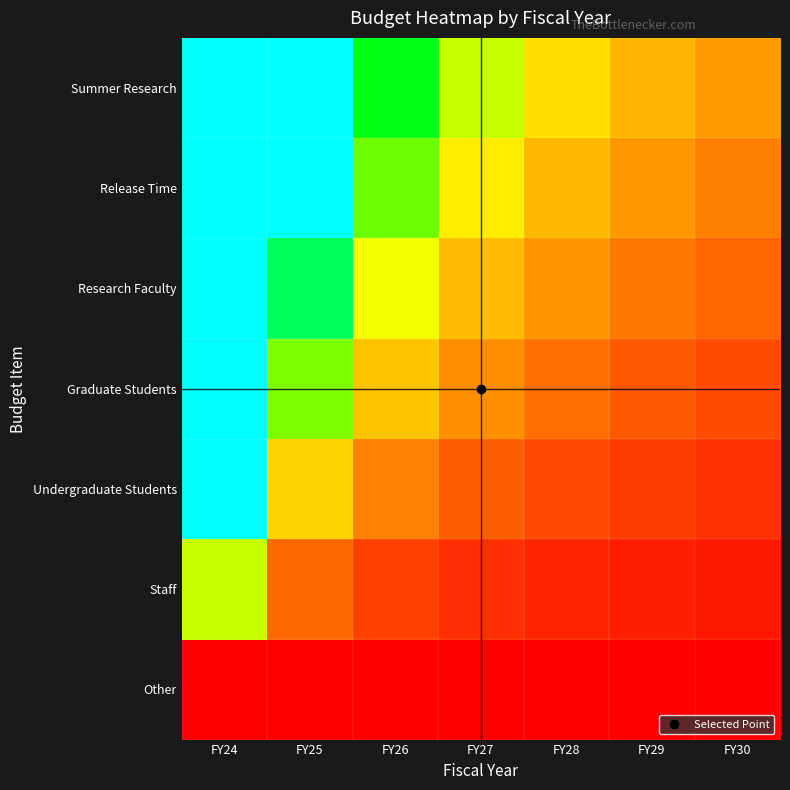

What is the difference between the highest and lowest values at FY25?

1.0